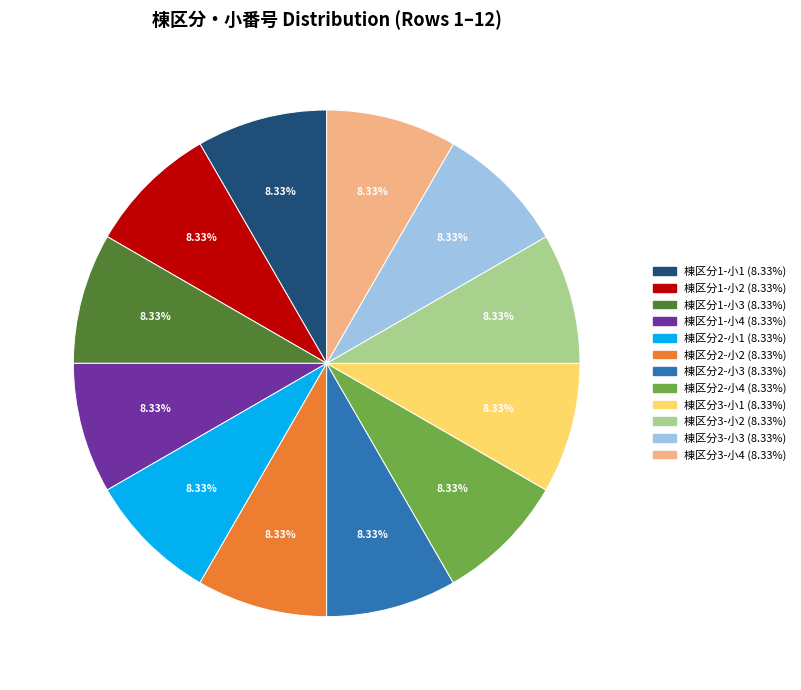

Is there any slice that represents more than half of the pie?

No